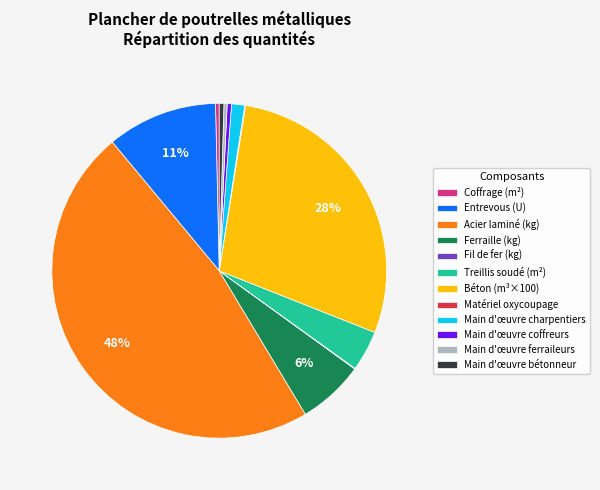

Do Main d'œuvre ferraileurs and Entrevous (U) together represent more than half of the pie?

No